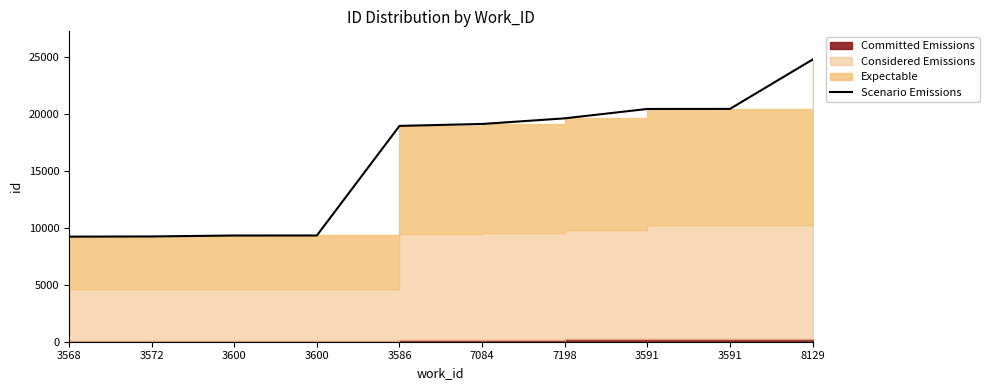

What is the sum of the values at 3600 and 3591?

29802